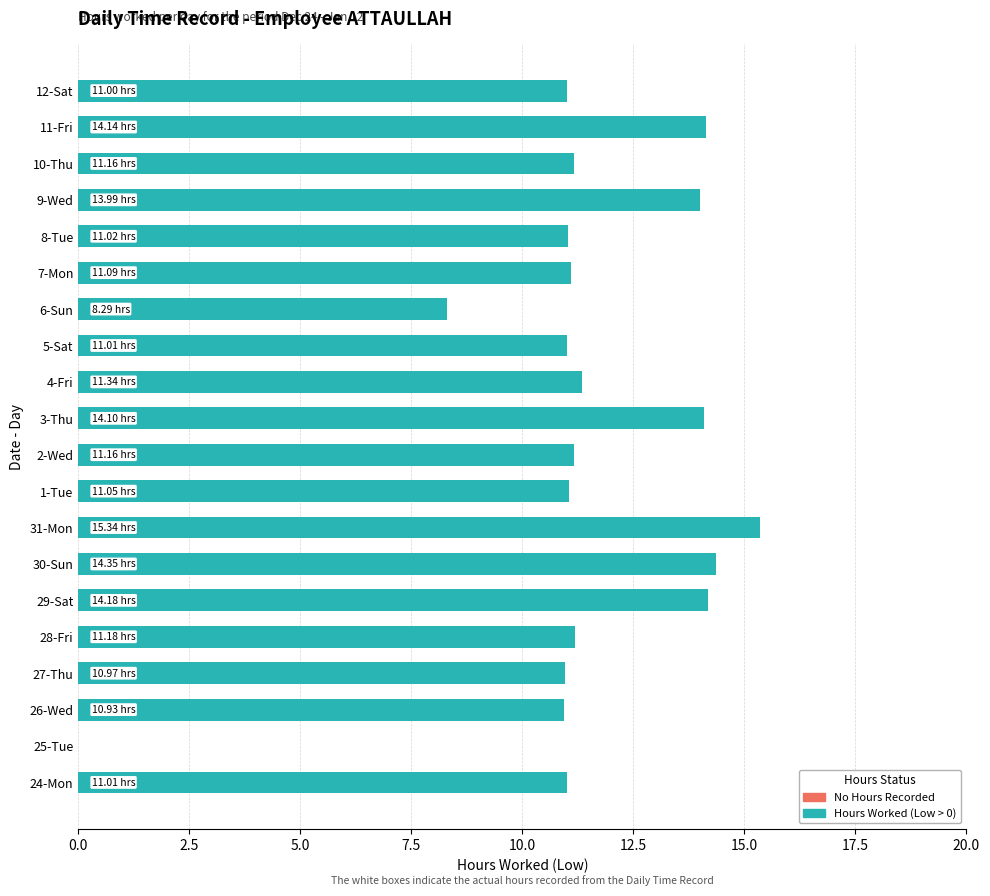

What is the sum of the values at 12-Sat and 11-Fri?

25.1